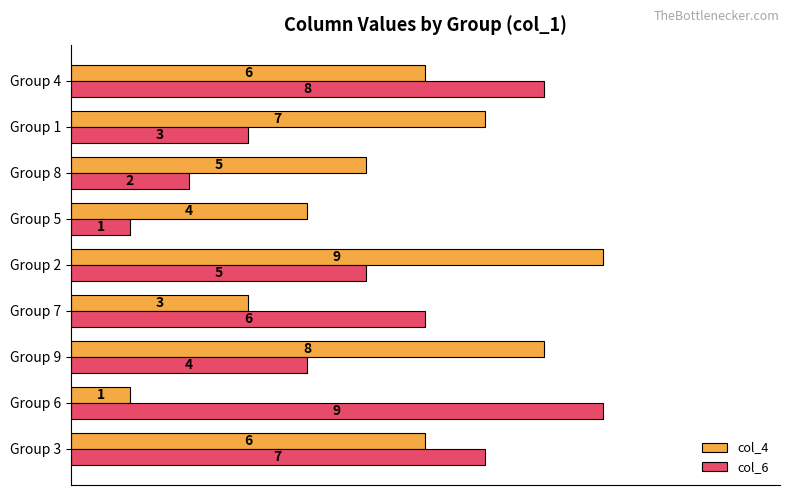

List the series in order of their overall mean, lowest first.

col_6, col_4